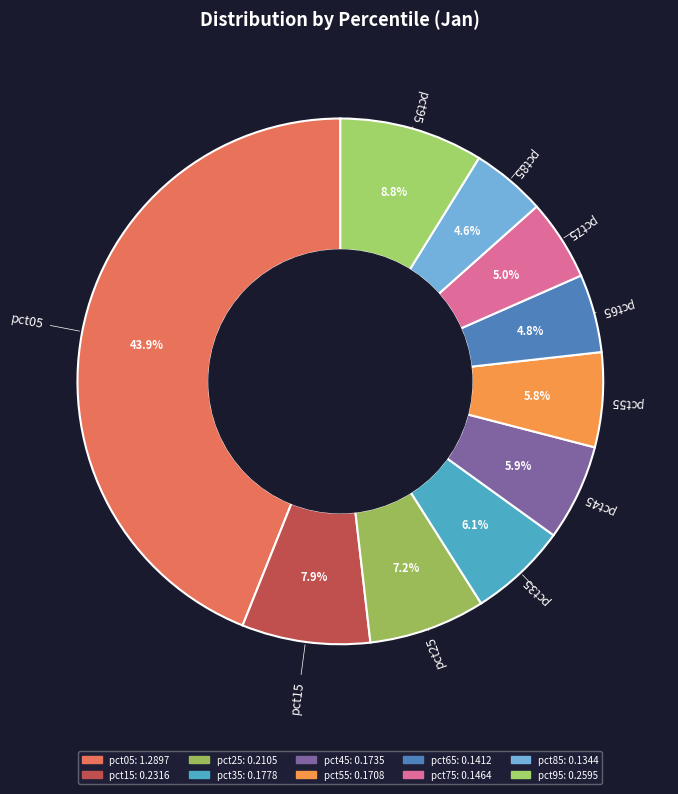

Does any single category account for the majority?

No